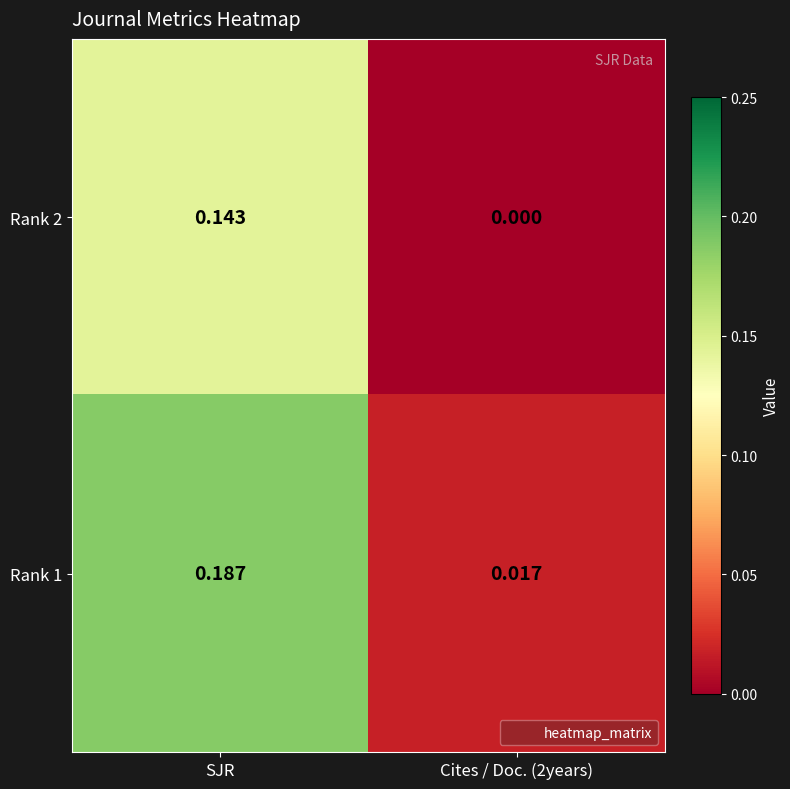

Which category has the lowest value across all series?

Cites / Doc. (2years)